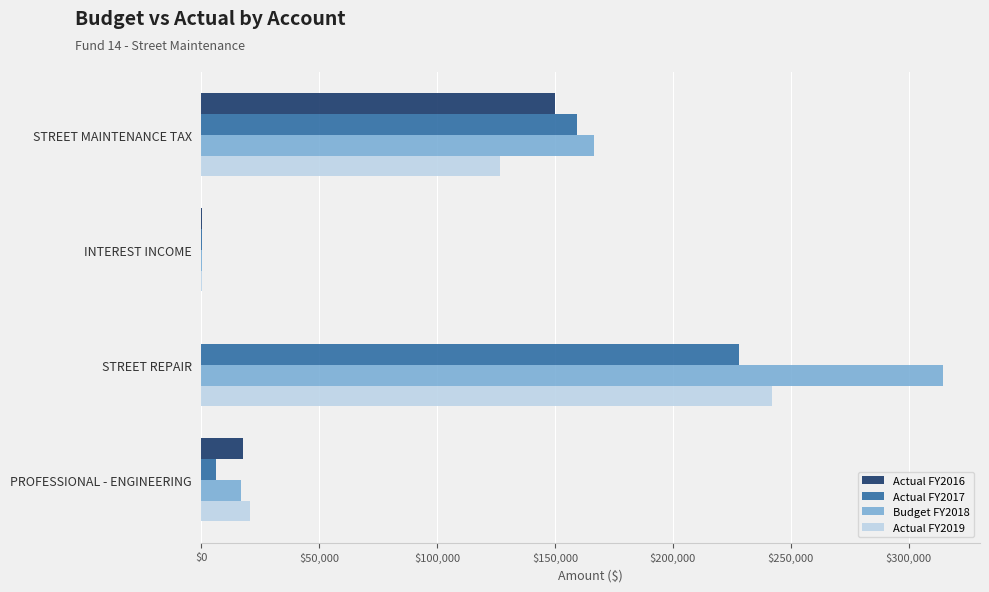

The value of Actual FY2016 at STREET MAINTENANCE TAX is 150205.7. True or false?

True